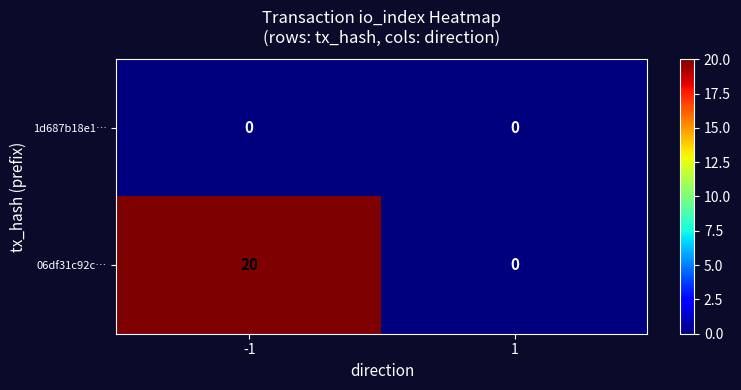

Which series has the largest total across all categories?

06df31c92c…